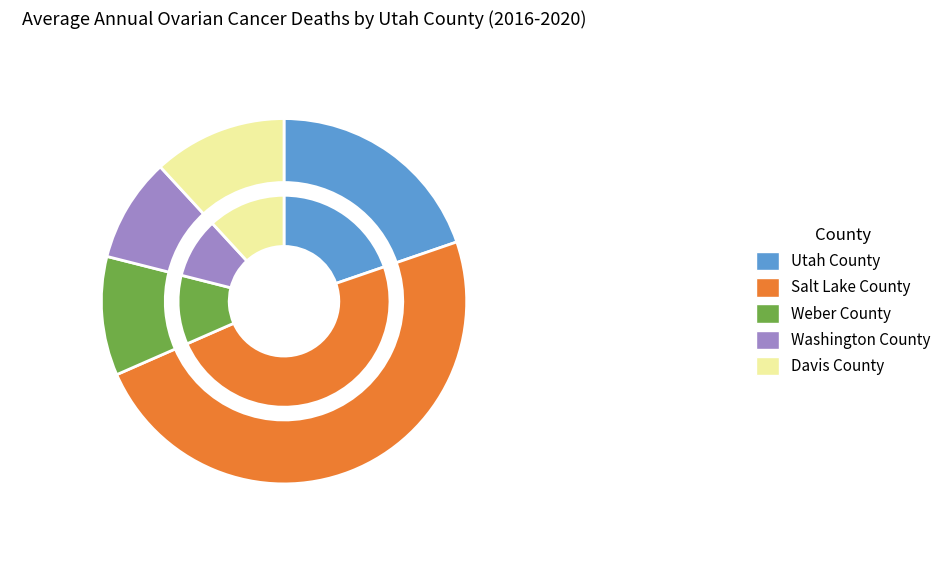

The Washington County slice represents 20% of the pie. True or false?

False